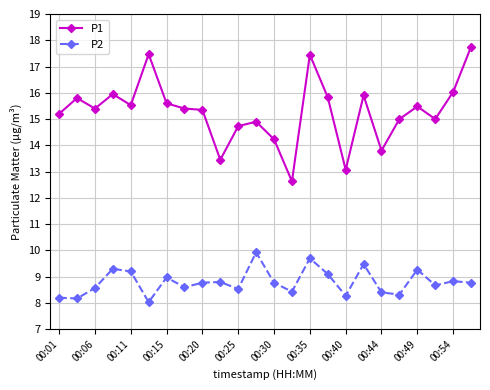

True or false: P1 and P2 intersect in this chart.

False